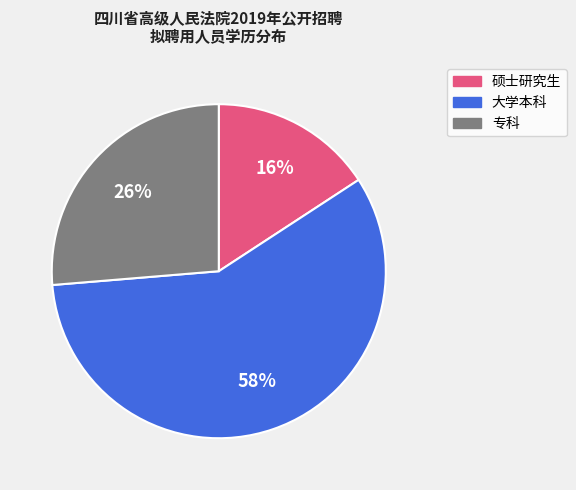

To the nearest percent, what is the difference between the 大学本科 and 硕士研究生 slice percentages?

42%